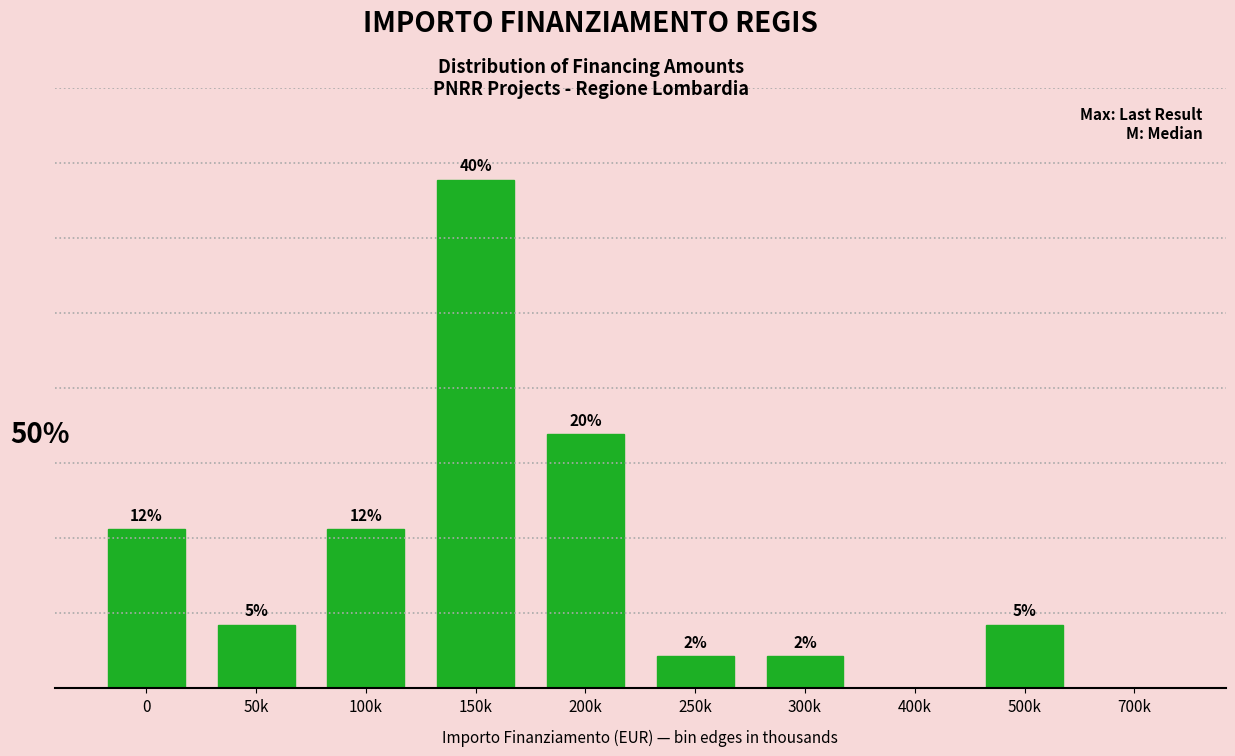

Are the bars horizontal?

No